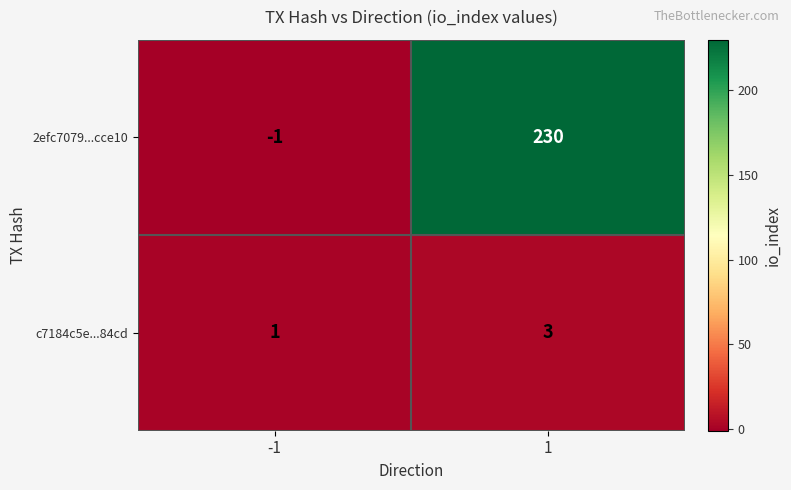

At which category is the sum across all series the highest?

1